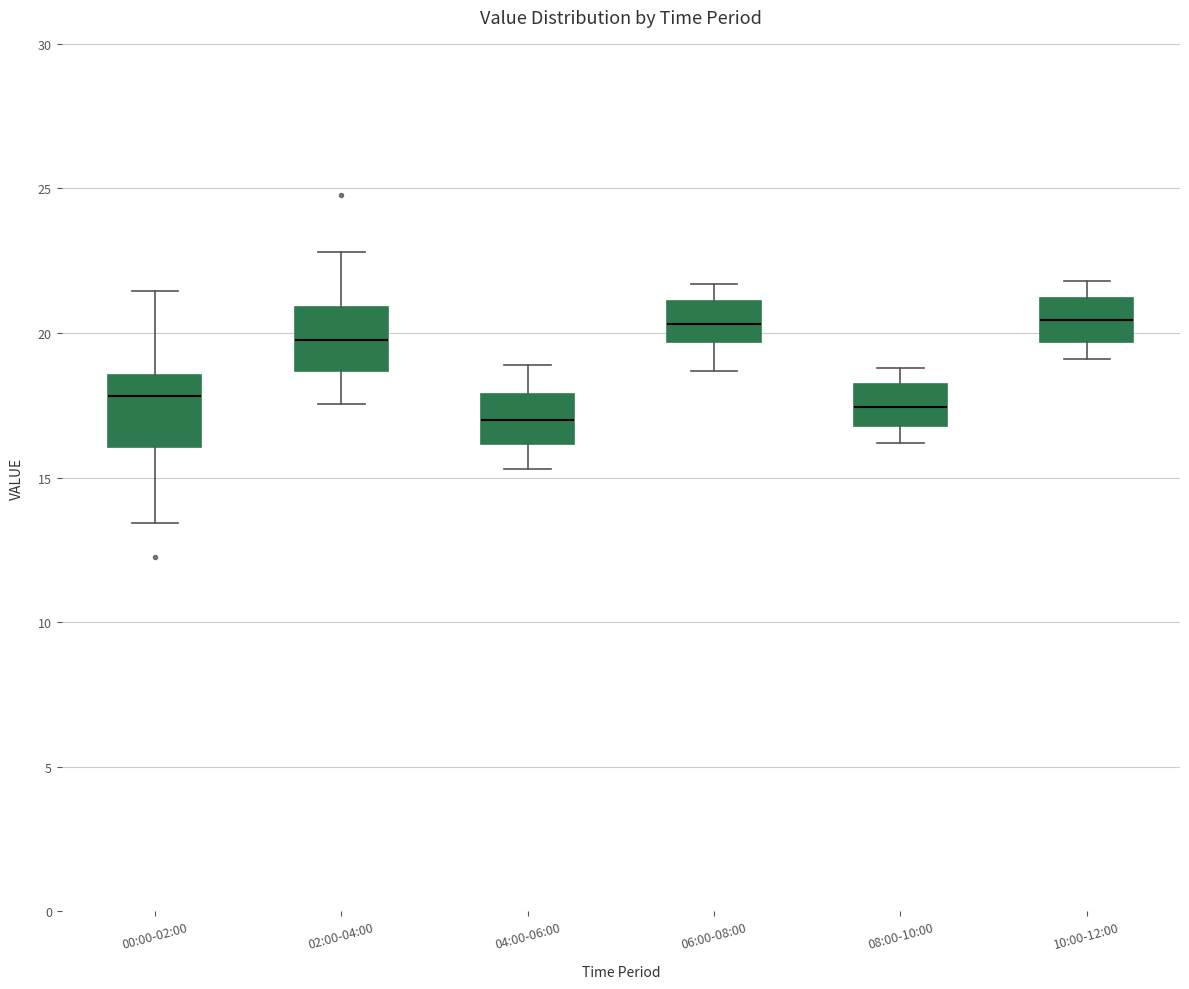

Reading left to right, transcribe this box plot: for each box, give where its median line is, the range the box spans, and where its two whiskers end, as read against the y-axis. The values are not printed on the chart, so give them approximately, as read against the axis.

00:00-02:00: median 18.0, box 16.0 to 18.5, whiskers 13.5 to 21.5
02:00-04:00: median 20.0, box 18.5 to 21.0, whiskers 17.5 to 23.0
04:00-06:00: median 17.0, box 16.0 to 18.0, whiskers 15.5 to 19.0
06:00-08:00: median 20.5, box 19.5 to 21.0, whiskers 18.5 to 21.5
08:00-10:00: median 17.5, box 17.0 to 18.0, whiskers 16.0 to 19.0
10:00-12:00: median 20.5, box 19.5 to 21.0, whiskers 19.0 to 22.0